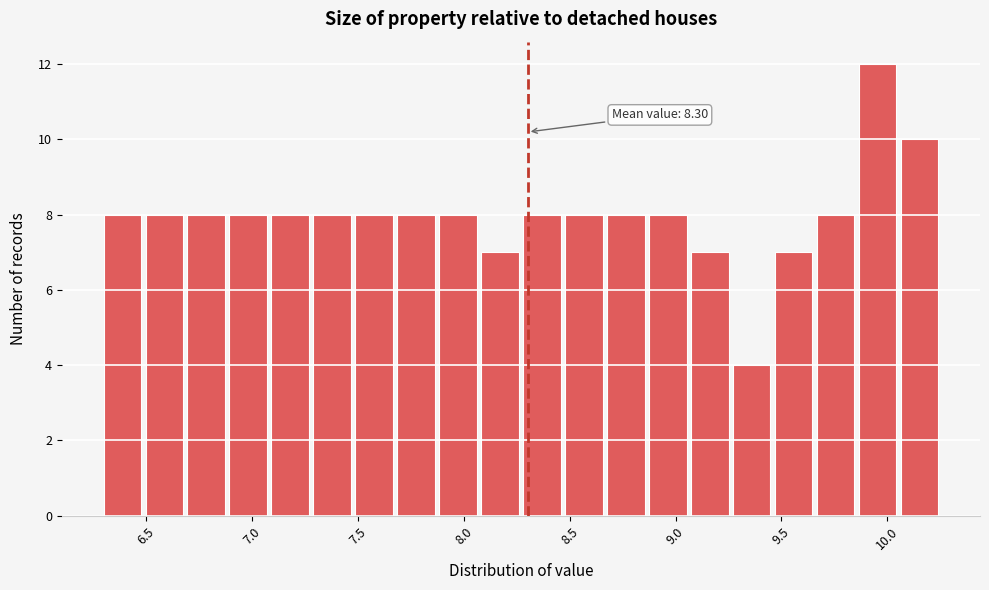

Around what value on the x-axis is the tallest bar? Give the approximate position of its centre, as read against the axis.

9.95